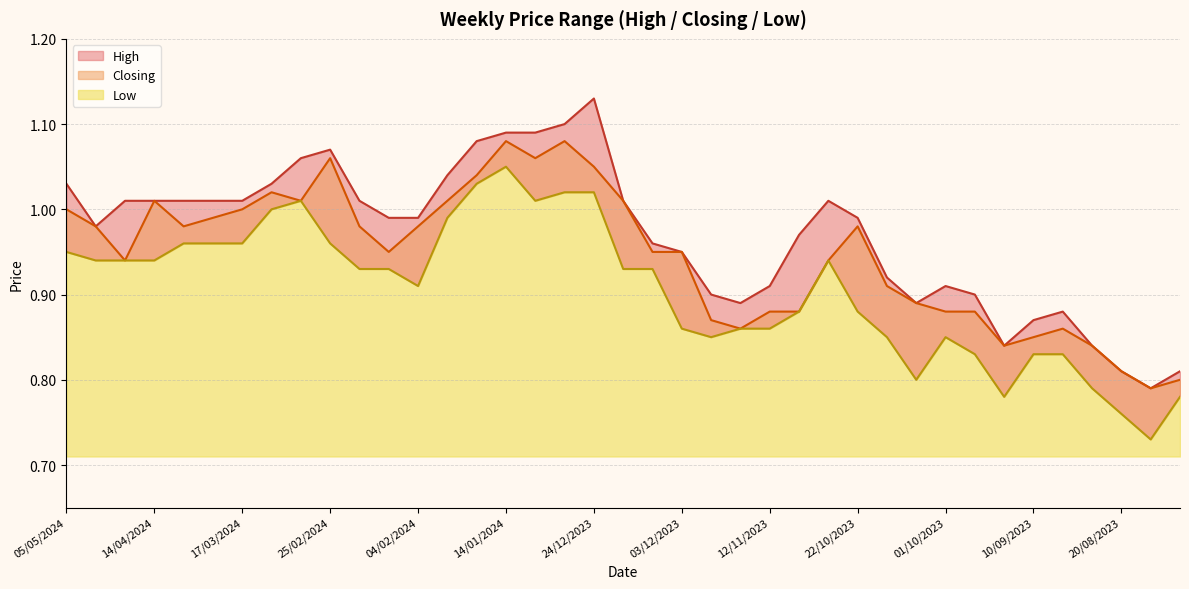

Where is Low nearest to the value 0?

13/08/2023